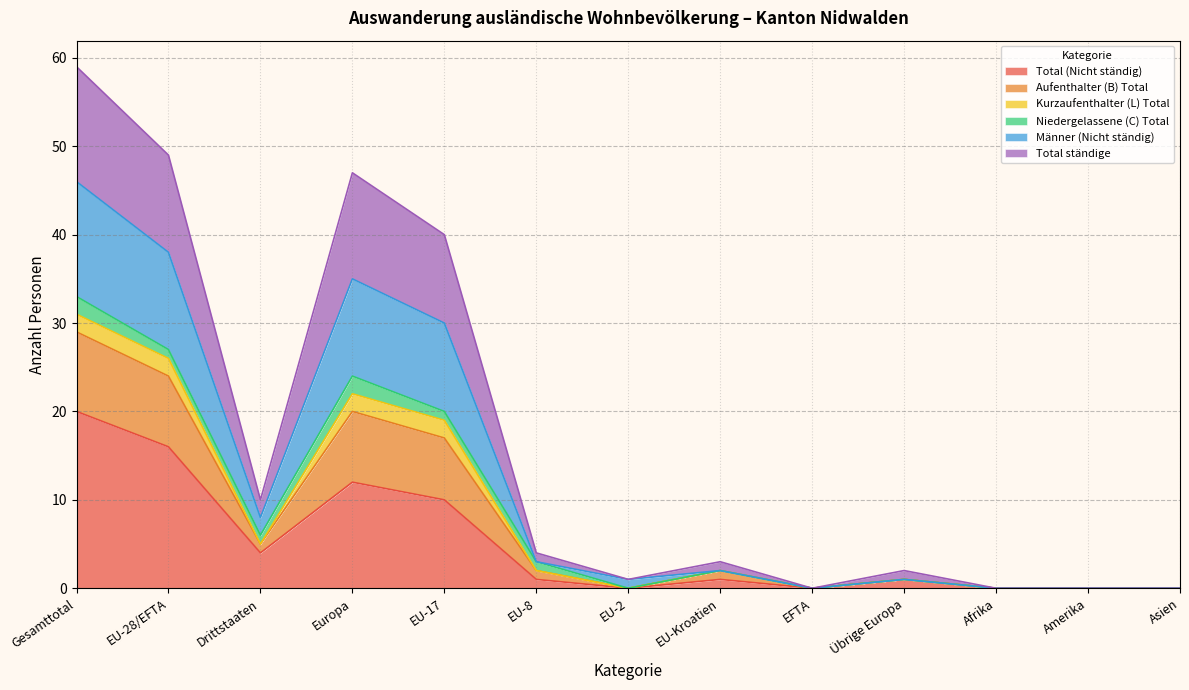

What is the difference between the Total ständige values at Übrige Europa and Asien?

1